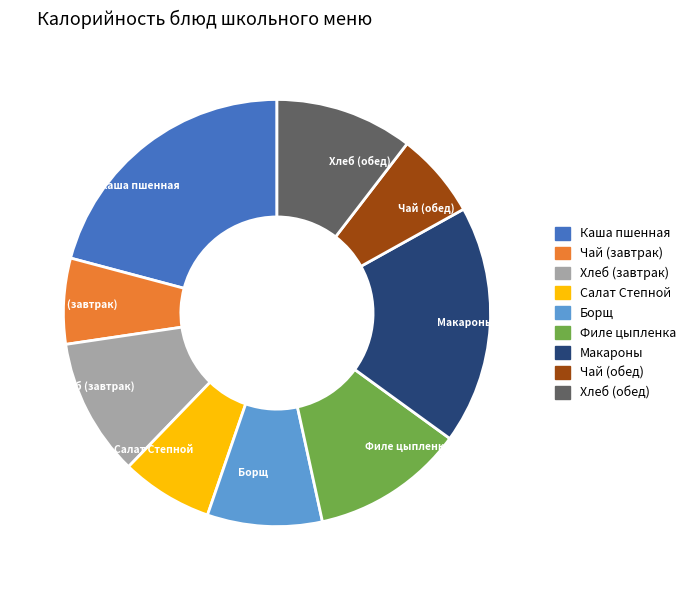

Do Макароны and Филе цыпленка together represent more than half of the pie?

No